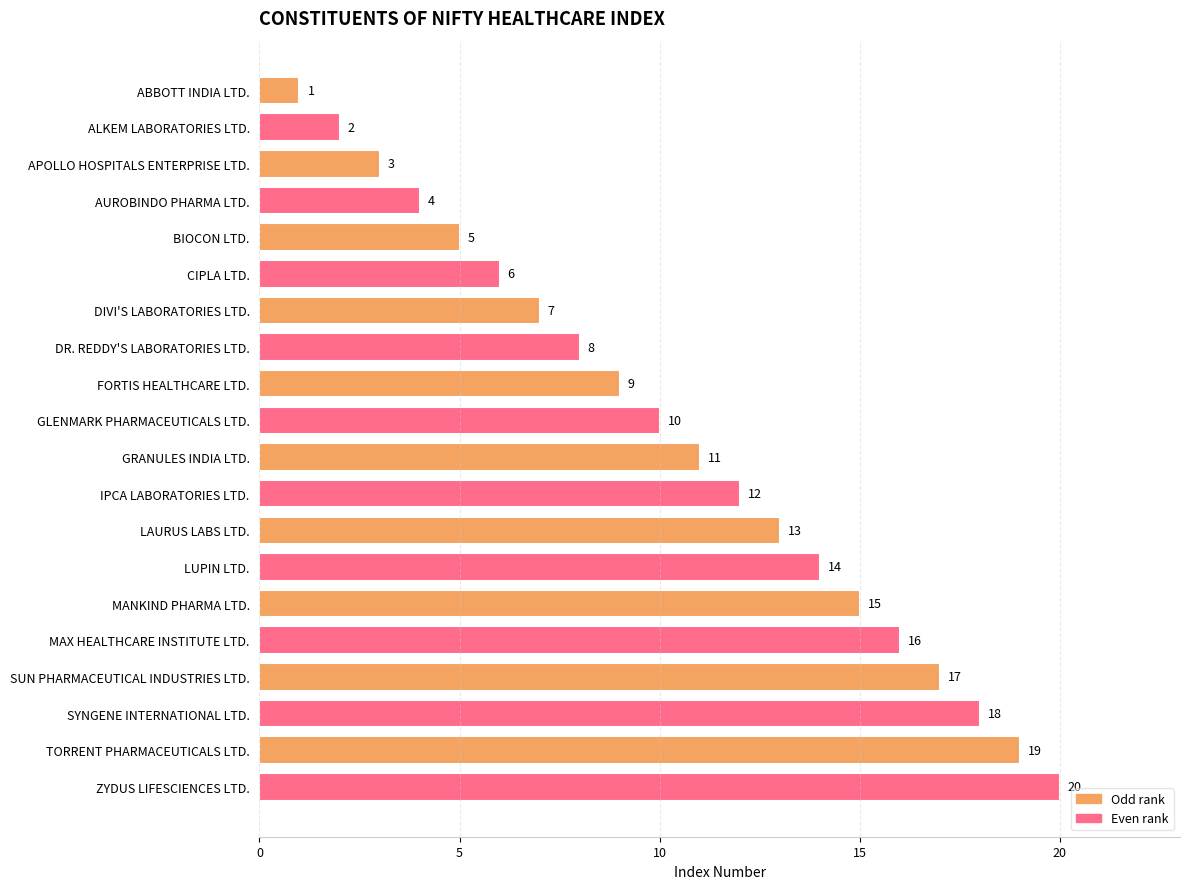

What is the difference between the maximum and minimum values?

19